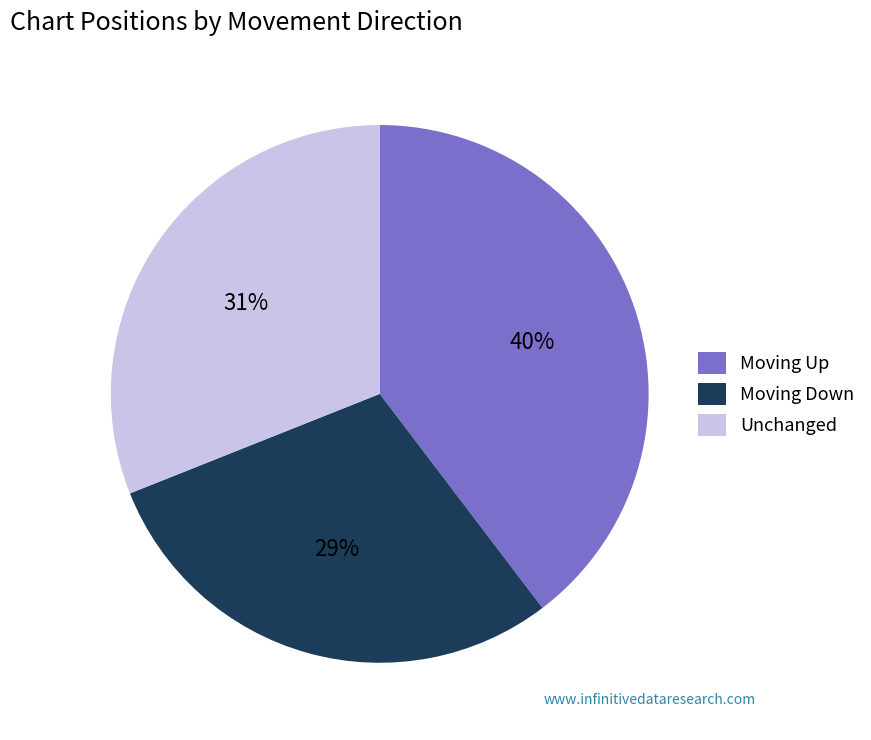

True or false: Moving Up accounts for 40% of the total.

True